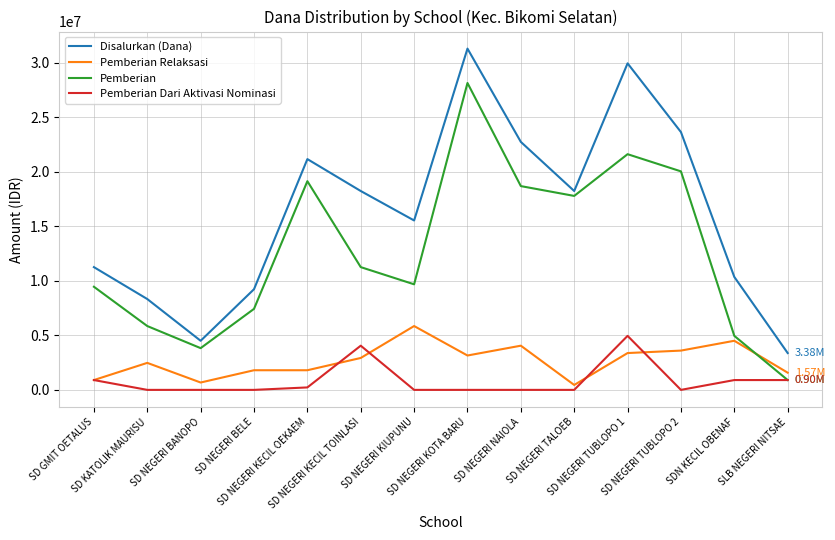

What are all the series names shown in the legend?

Disalurkan (Dana), Pemberian Relaksasi, Pemberian, Pemberian Dari Aktivasi Nominasi